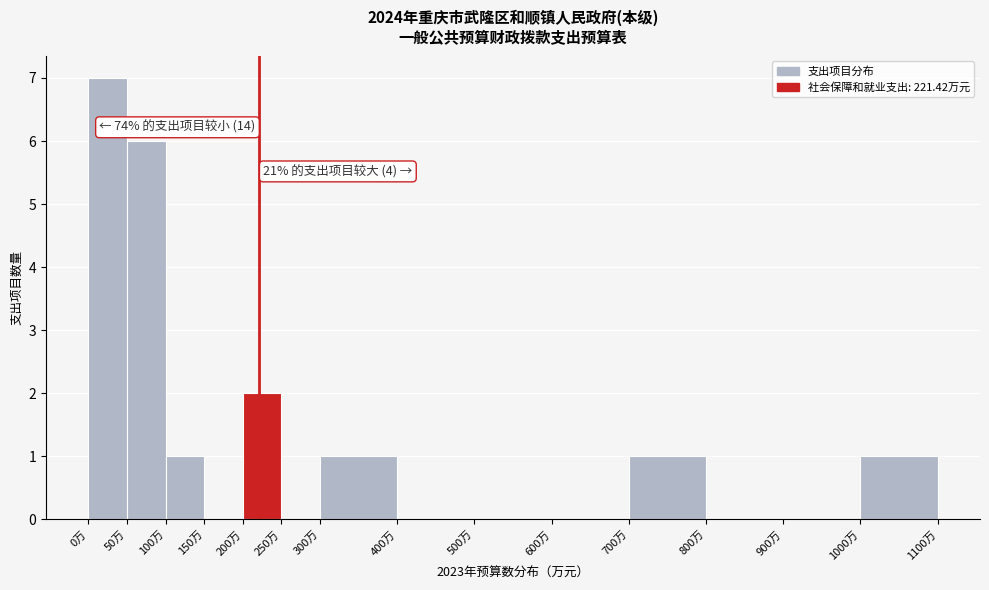

Over which range of the x-axis is the bar tallest?

0 to 50